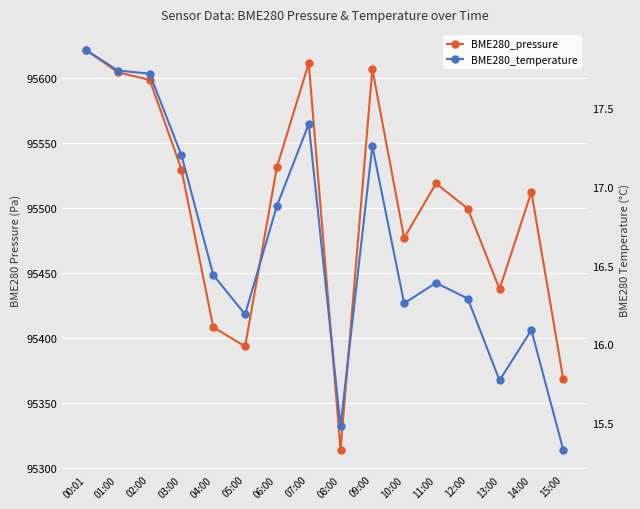

Count the number of data series in this chart.

2